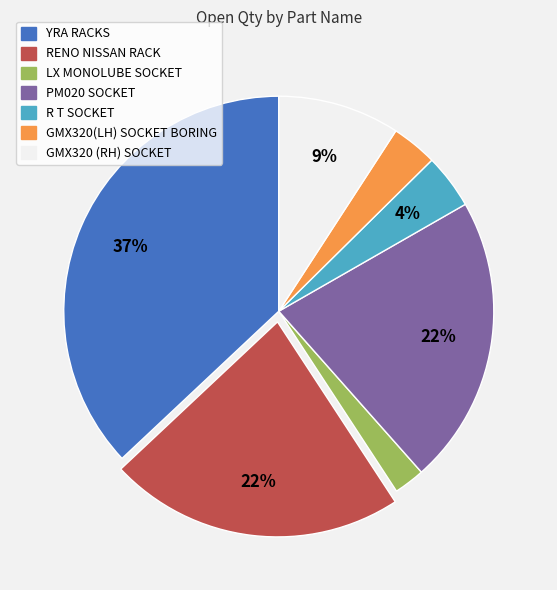

Do GMX320 (RH) SOCKET and YRA RACKS together represent more than half of the pie?

No